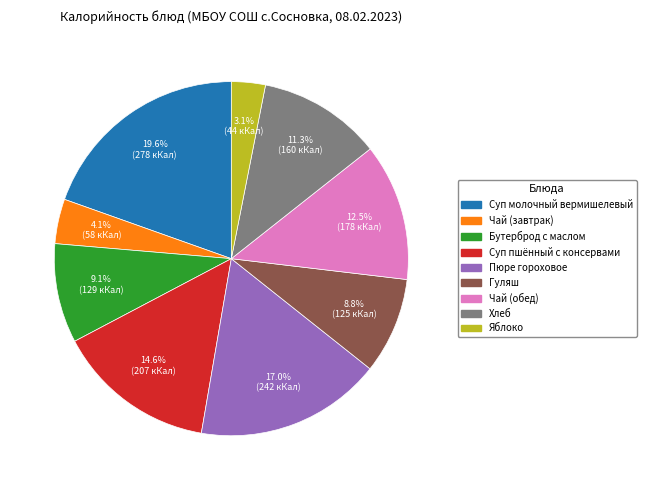

Which slice is the smallest?

Яблоко